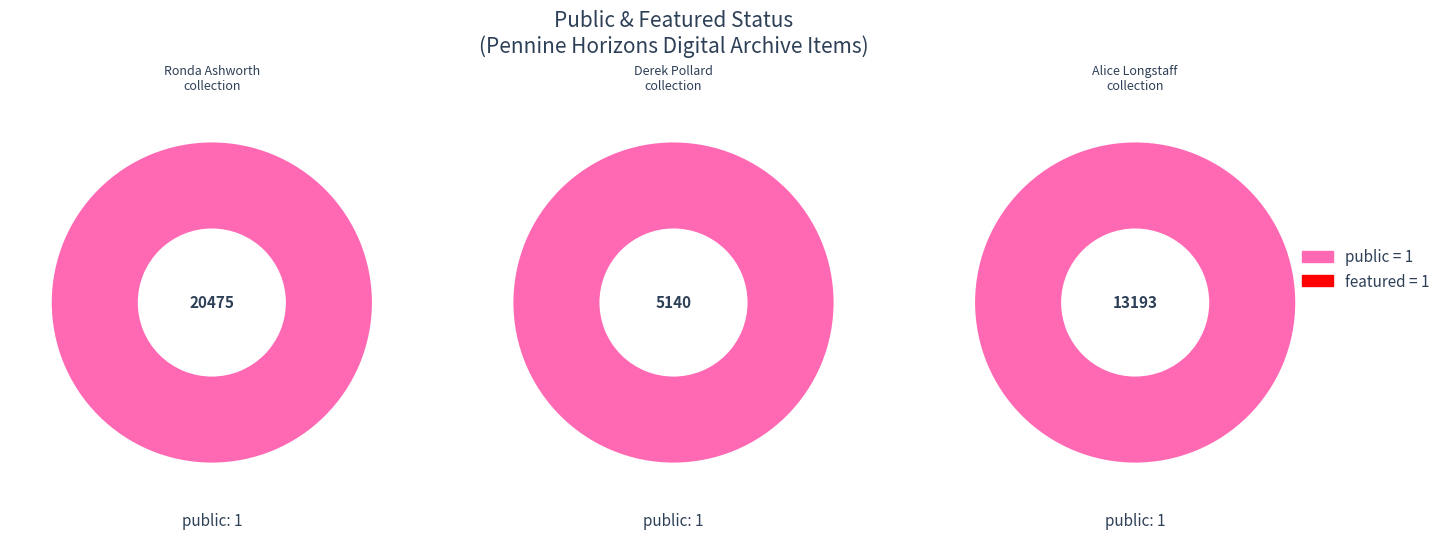

Count the number of slices in the pie.

3